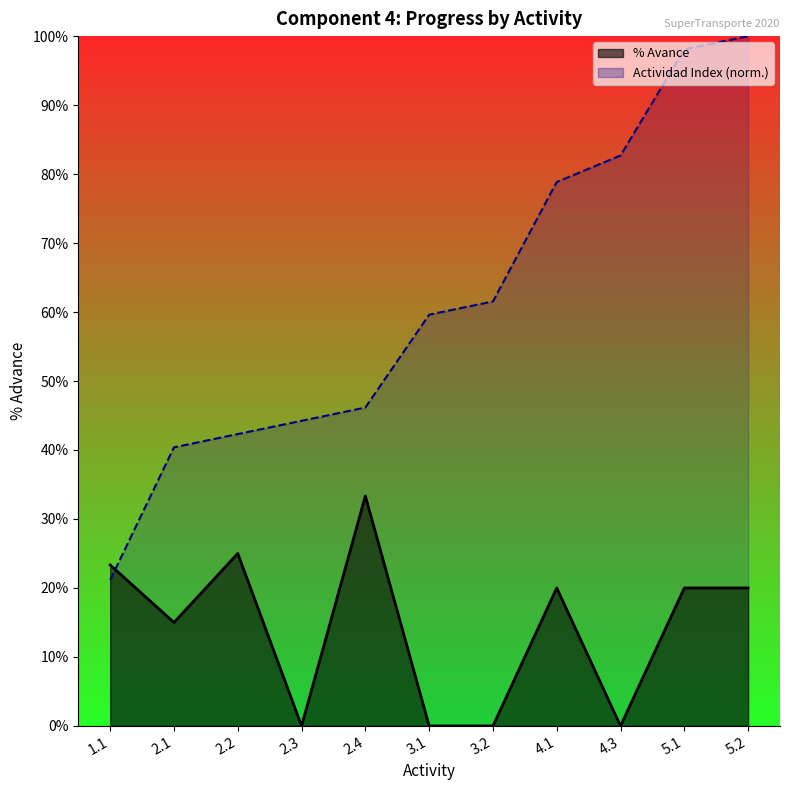

Is it true that % Avance equals -0.1 at 2.3?

False